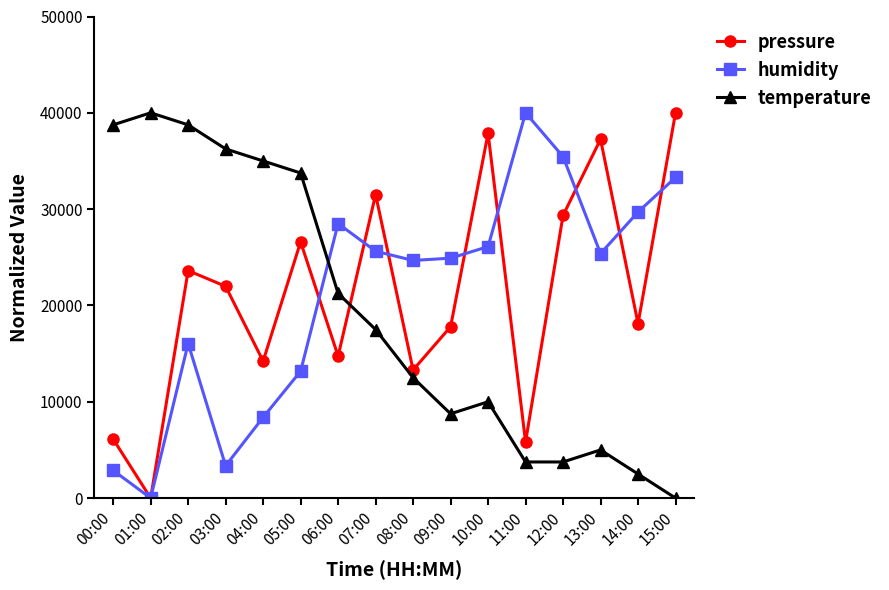

Reading right to left, what are all the values shown in this chart?

pressure: 15:00=40000.0	14:00=18116.3	13:00=37248.2	12:00=29353.0	11:00=5831.3	10:00=37870.6	09:00=17788.7	08:00=13300.6	07:00=31515.2	06:00=14742.0	05:00=26601.1	04:00=14217.9	03:00=21982.0	02:00=23620.0	01:00=0.0	00:00=6126.1
humidity: 15:00=33293.4	14:00=29700.6	13:00=25389.2	12:00=35449.1	11:00=40000.0	10:00=26107.8	09:00=24910.2	08:00=24670.7	07:00=25628.7	06:00=28503.0	05:00=13173.7	04:00=8383.2	03:00=3353.3	02:00=16047.9	01:00=0.0	00:00=2874.3
temperature: 15:00=0.0	14:00=2500.0	13:00=5000.0	12:00=3750.0	11:00=3750.0	10:00=10000.0	09:00=8750.0	08:00=12500.0	07:00=17500.0	06:00=21250.0	05:00=33750.0	04:00=35000.0	03:00=36250.0	02:00=38750.0	01:00=40000.0	00:00=38750.0